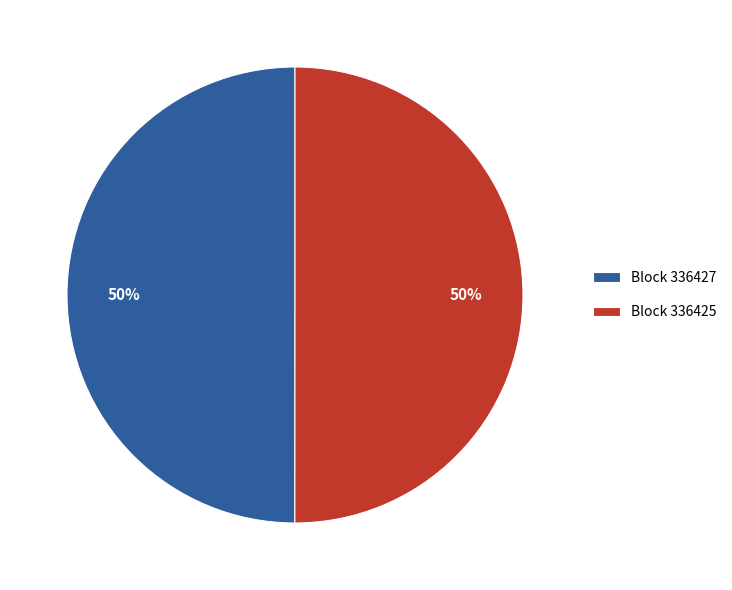

To the nearest percent, what is the average slice percentage?

50%